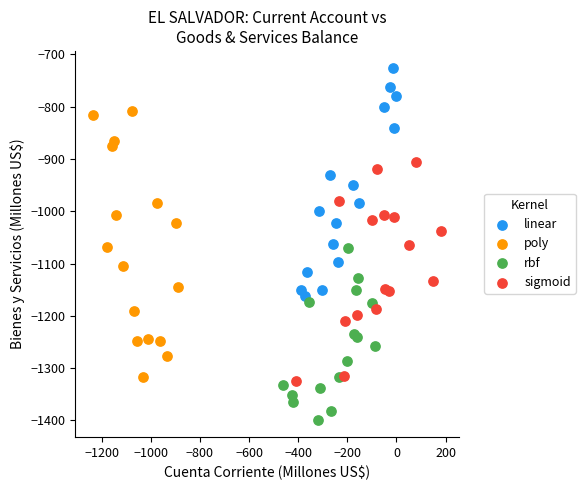

Which series has the largest Y range (max minus min)?

poly